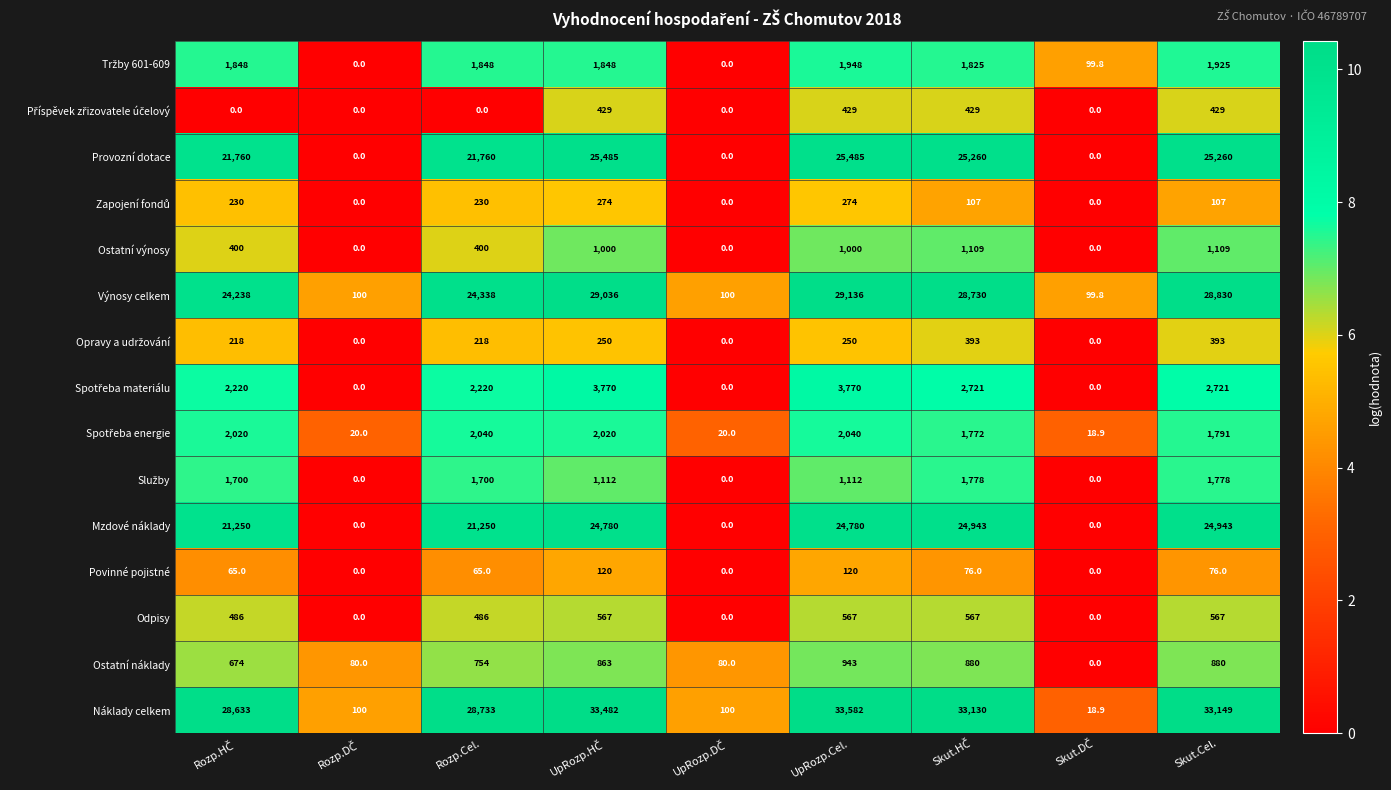

What is the maximum value shown in the chart?

33582.0